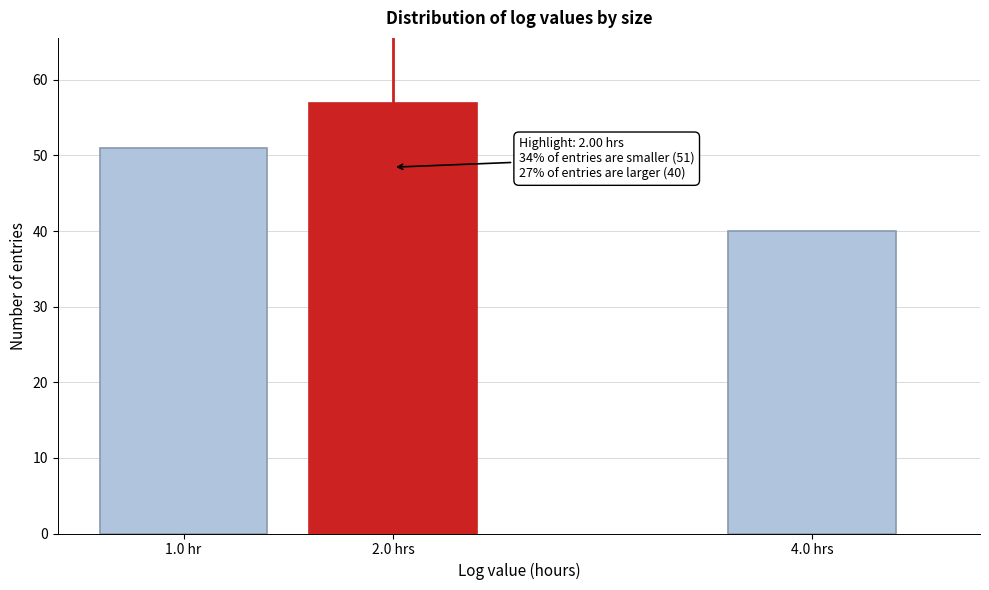

Reading left to right, what are all the values shown in this chart?

51	57	40